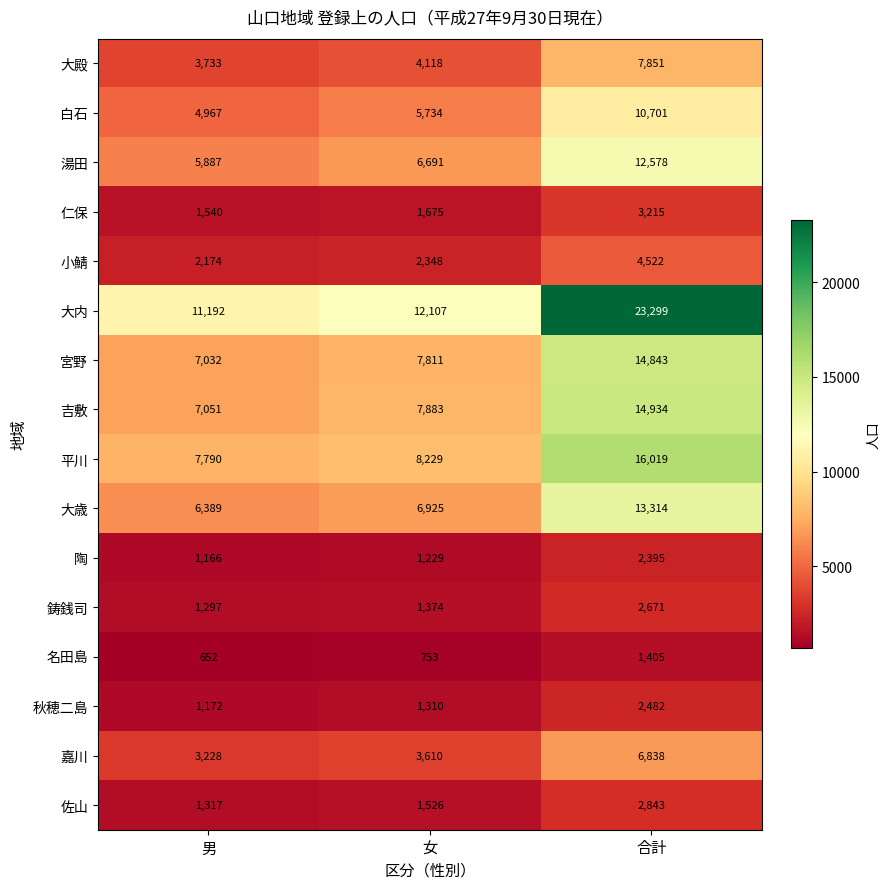

The value of 仁保 at 男 is 1540. True or false?

True